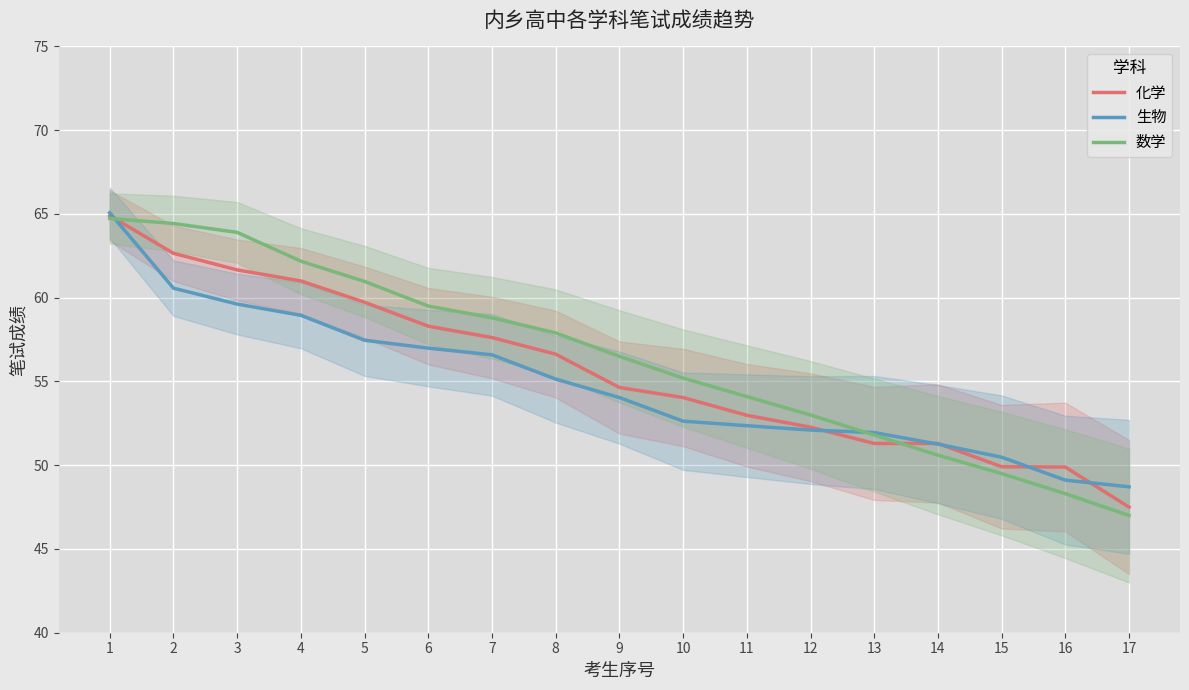

Reading left to right, what are all the values shown in this chart?

化学: 1=64.9	2=62.6	3=61.7	4=61.0	5=59.7	6=58.3	7=57.6	8=56.6	9=54.6	10=54.0	11=53.0	12=52.3	13=51.3	14=51.3	15=49.9	16=49.9	17=47.5
生物: 1=65.1	2=60.6	3=59.6	4=59.0	5=57.5	6=57.0	7=56.6	8=55.1	9=54.0	10=52.6	11=52.4	12=52.1	13=52.0	14=51.3	15=50.5	16=49.1	17=48.7
数学: 1=64.7	2=64.4	3=63.9	4=62.2	5=61.0	6=59.5	7=58.8	8=57.9	9=56.5	10=55.2	11=54.1	12=53.0	13=51.8	14=50.6	15=49.5	16=48.3	17=47.0